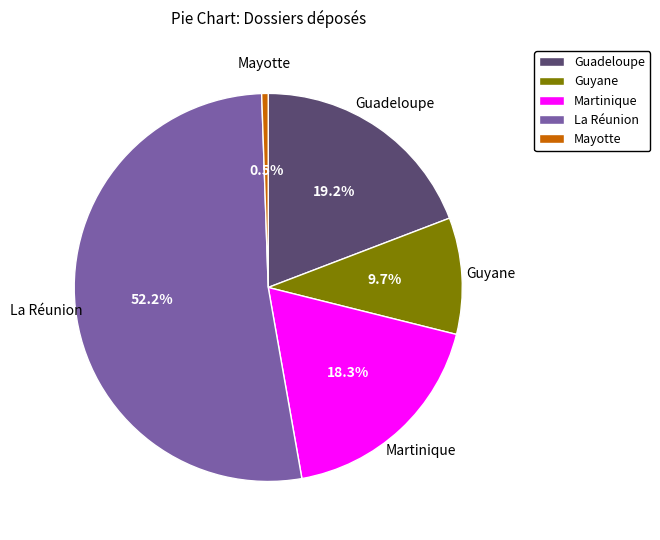

Which category has the smallest portion of the pie?

Mayotte